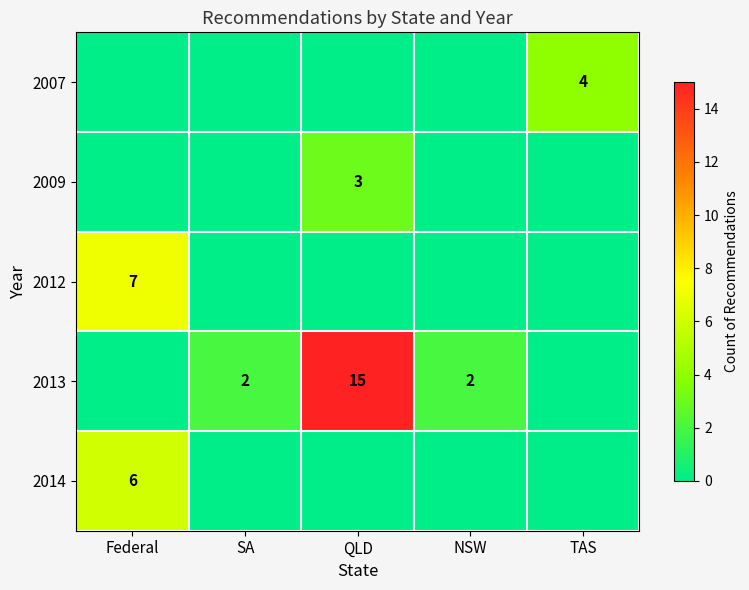

The value of 2012 at Federal is 7. True or false?

True